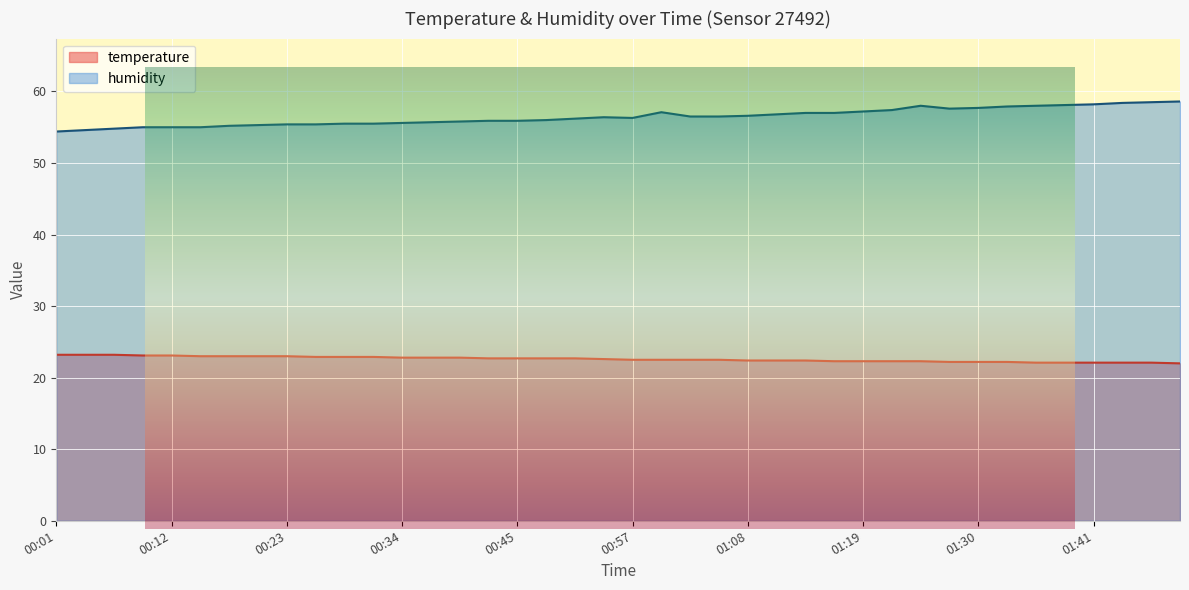

List the series in order of their peak value, lowest first.

temperature, humidity